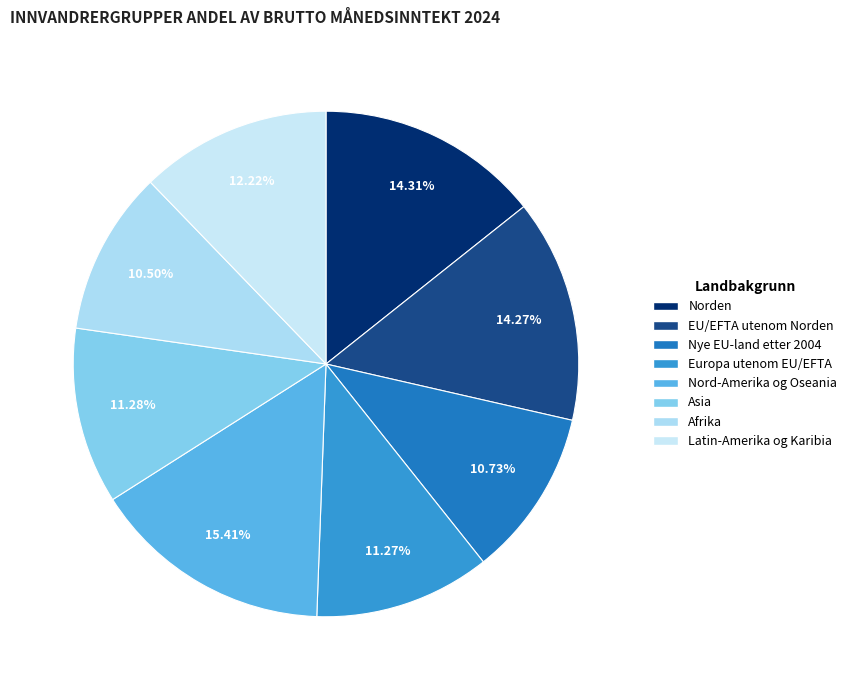

Count the number of slices in the pie.

8